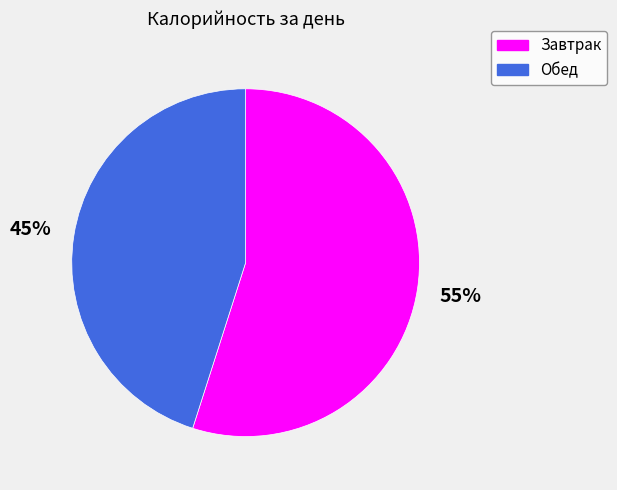

What is the largest slice in the pie chart?

Завтрак